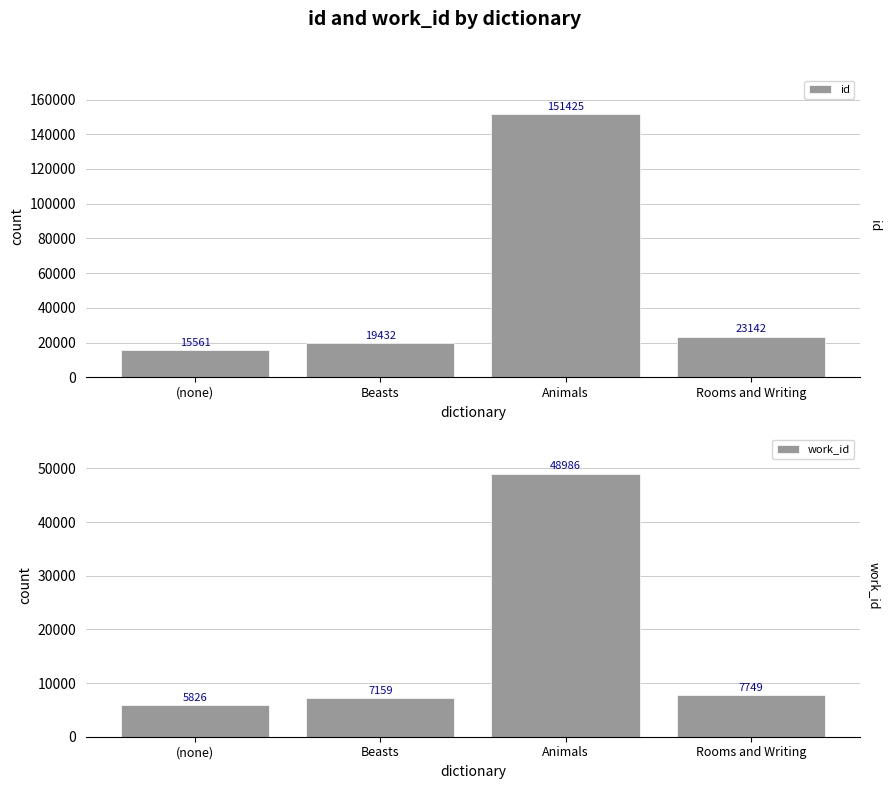

Between (none) and Animals, which series saw the biggest shift?

id